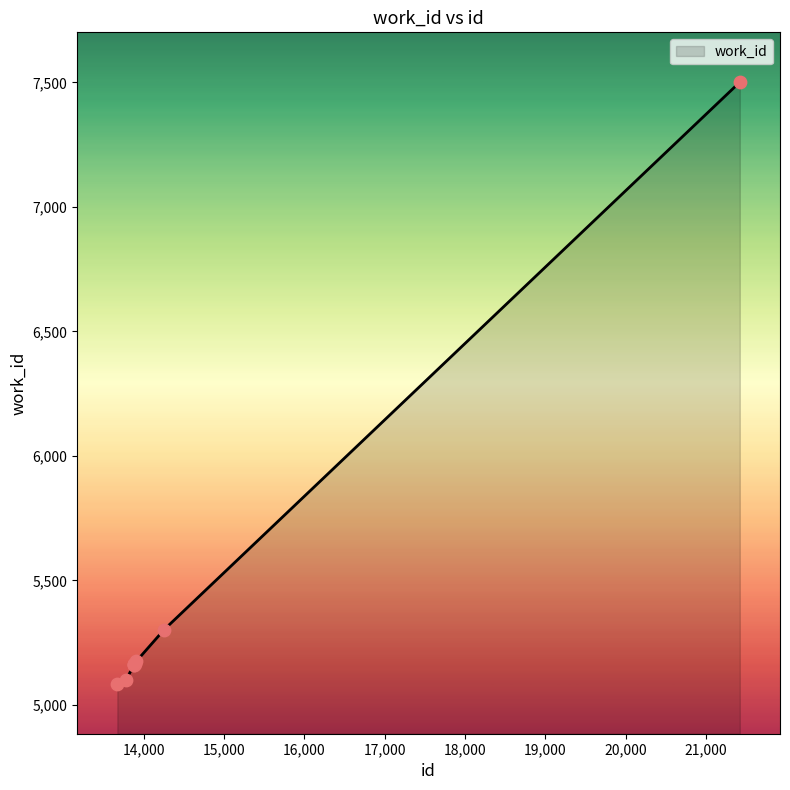

What is the smallest value displayed?

5084